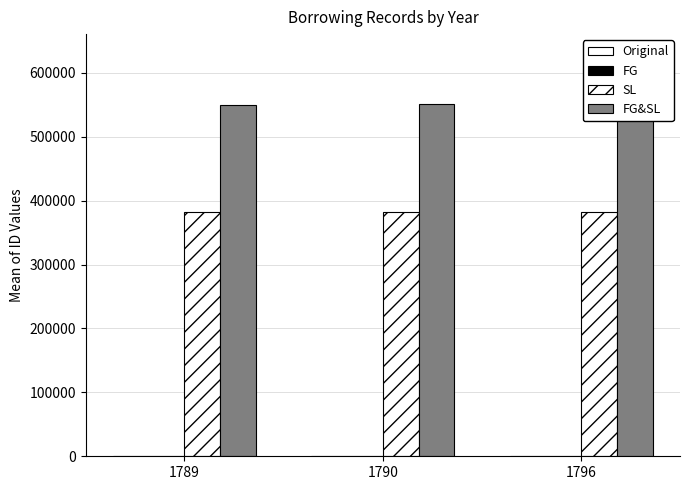

True or false: FG has a value of 94 at 1790.

True